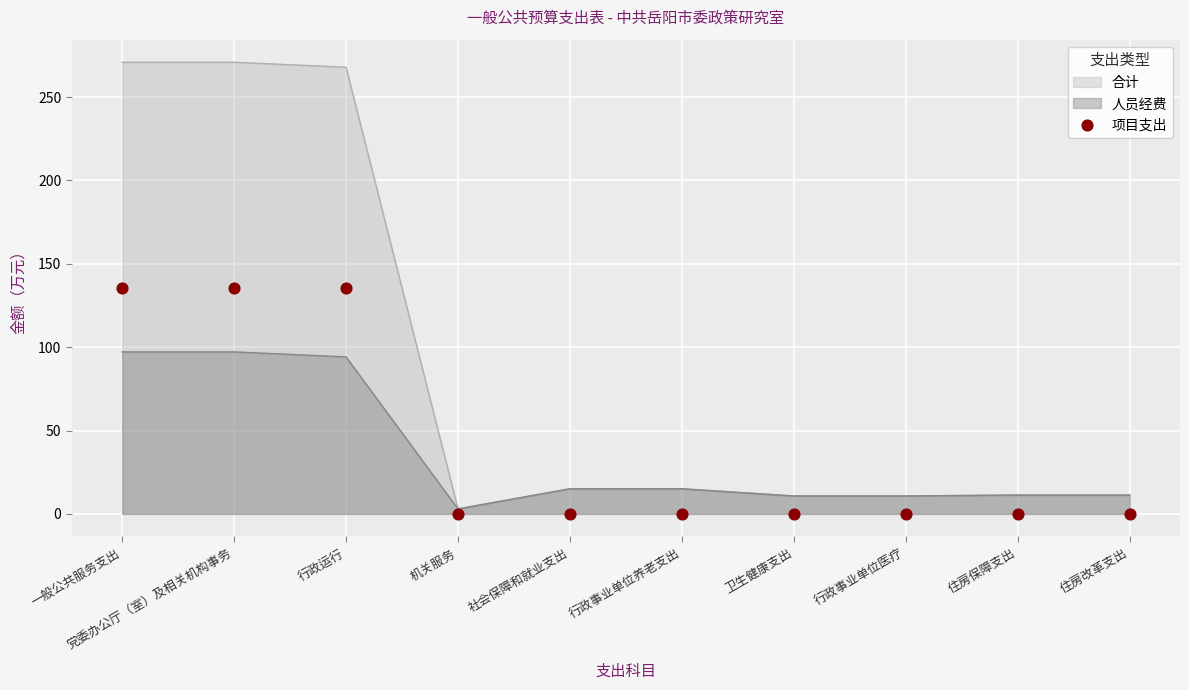

Which has a higher value, 行政事业单位养老支出 or 行政运行?

行政运行